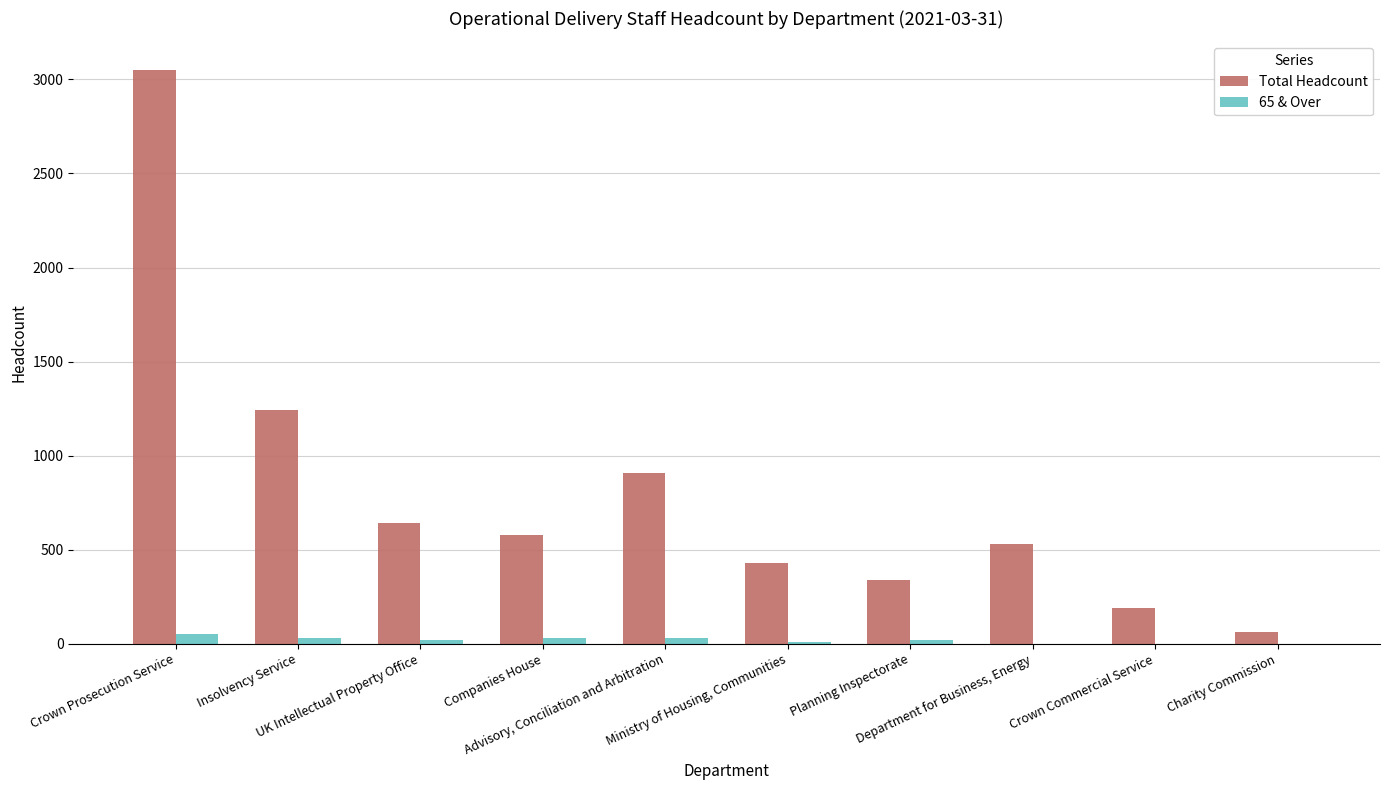

What is the greatest value displayed?

3050